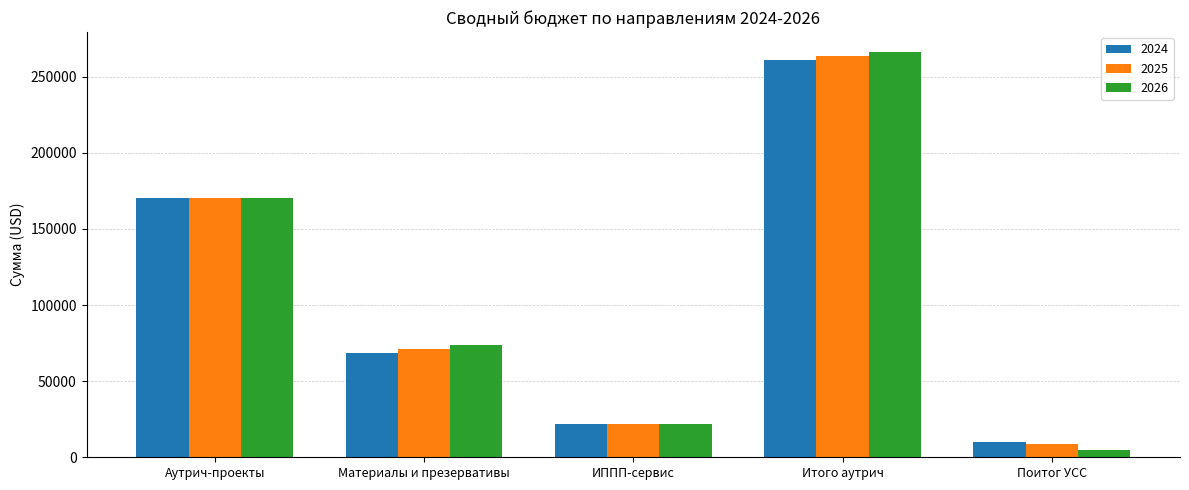

What is the difference between the maximum and minimum values in the 2024 series?

250837.9